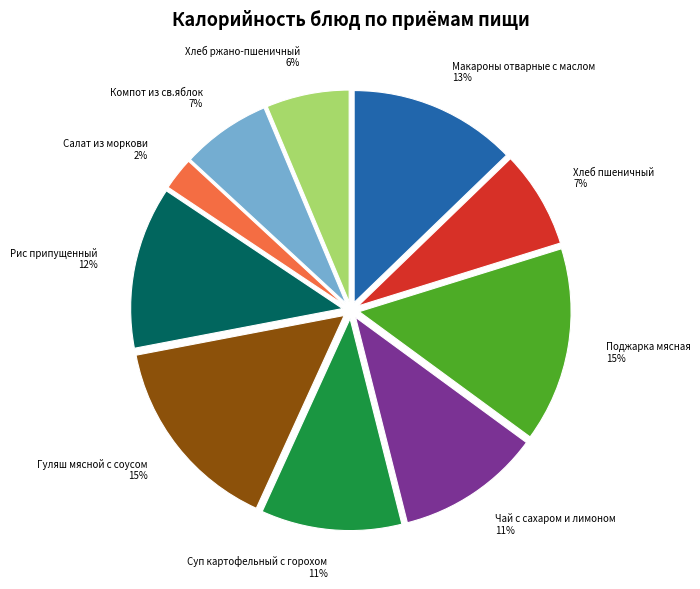

To the nearest percent, what percentage of the pie is Хлеб пшеничный?

7%